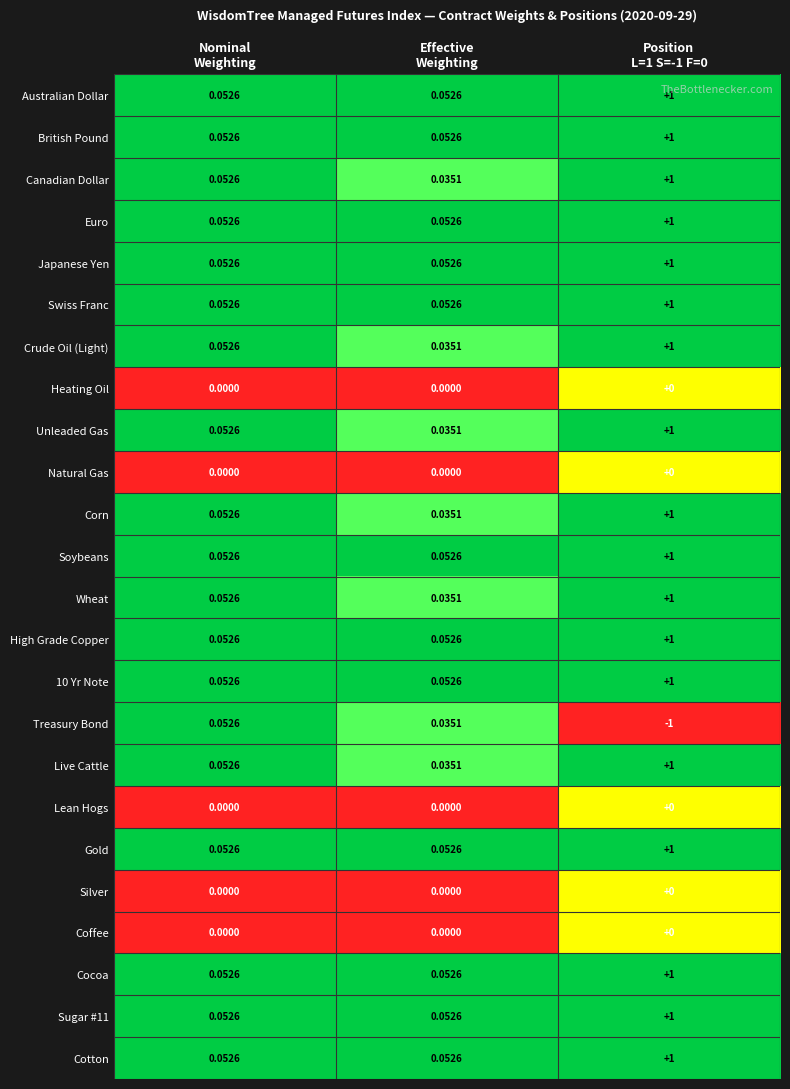

Which series has the largest range (max minus min)?

Treasury Bond